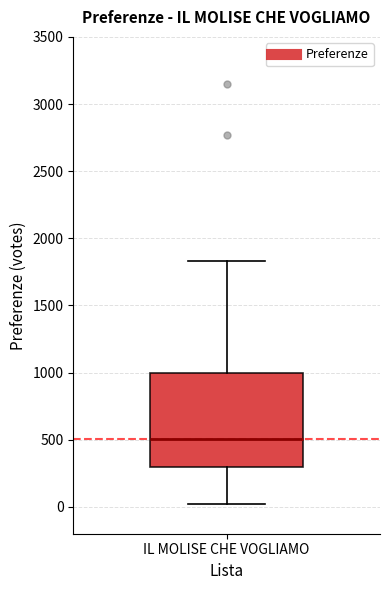

Where does the median line of the box for IL MOLISE CHE VOGLIAMO sit on the y-axis? The values are not printed on the chart, so give them approximately, as read against the axis.

500